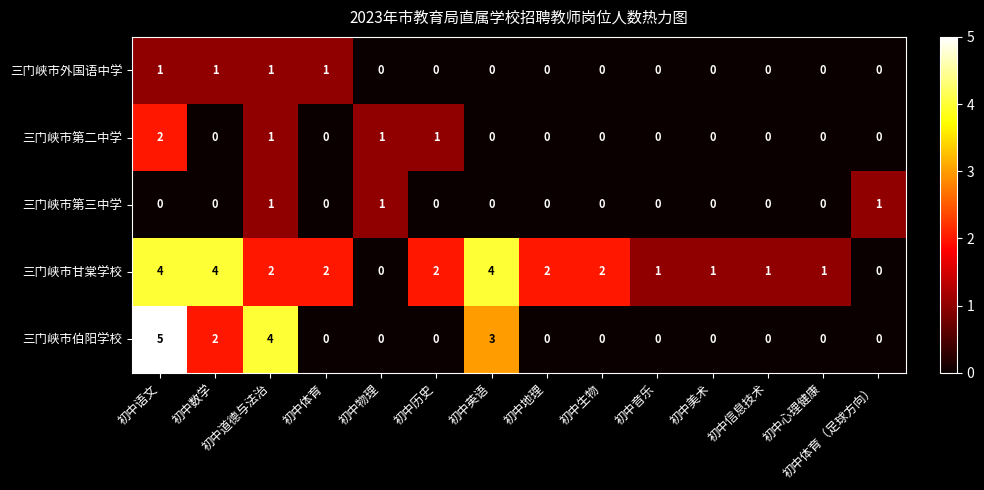

Count the number of data series in this chart.

5